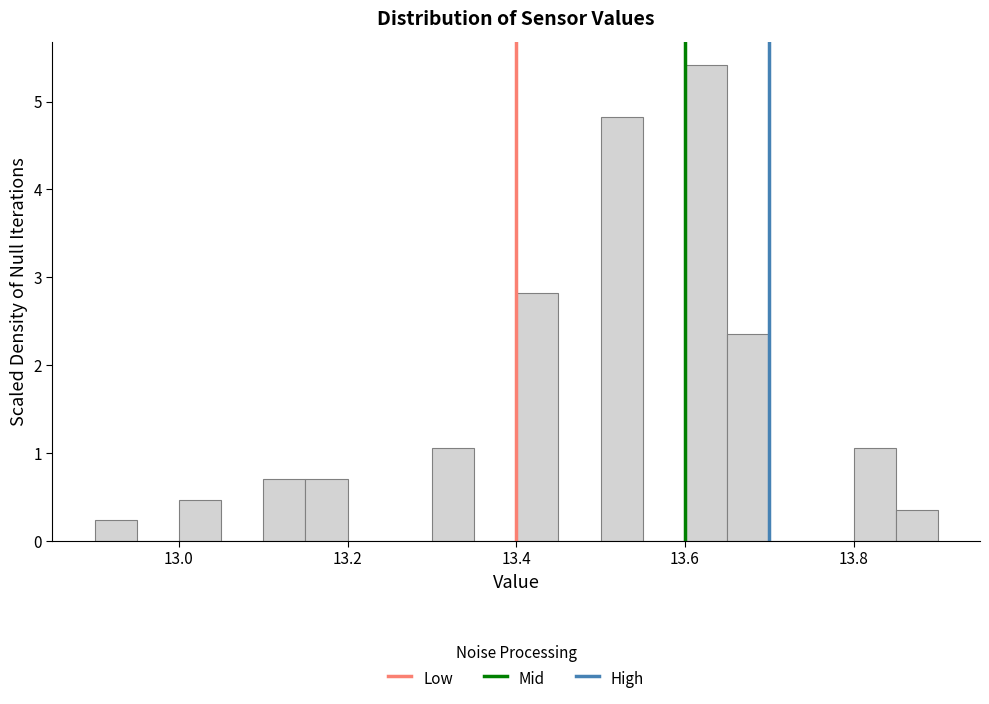

Read against the x-axis, roughly where is the centre of the tallest bar?

13.62